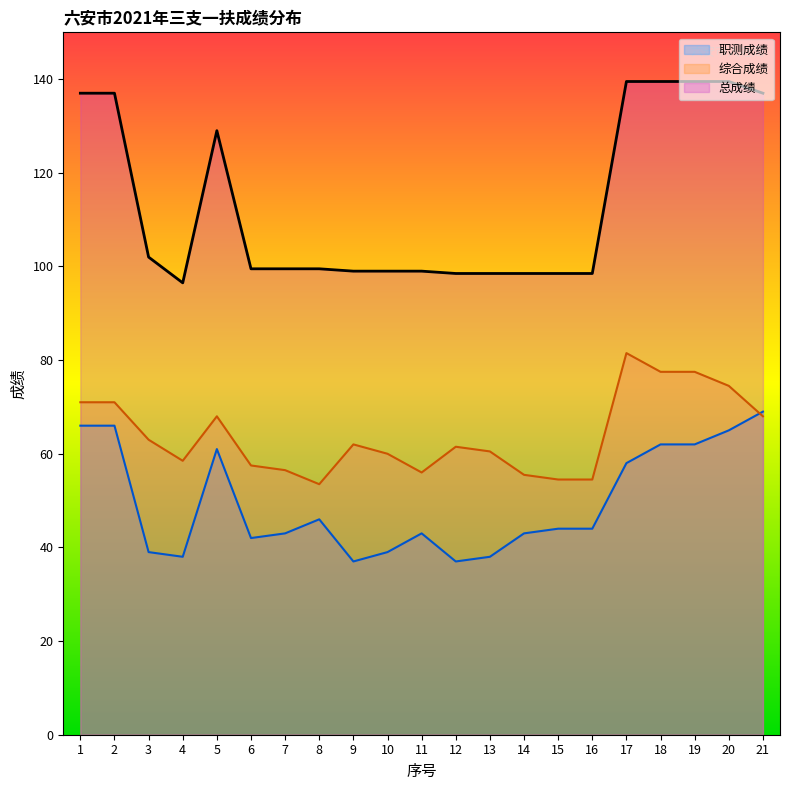

True or false: 职测成绩 and 总成绩 cross at least once.

False